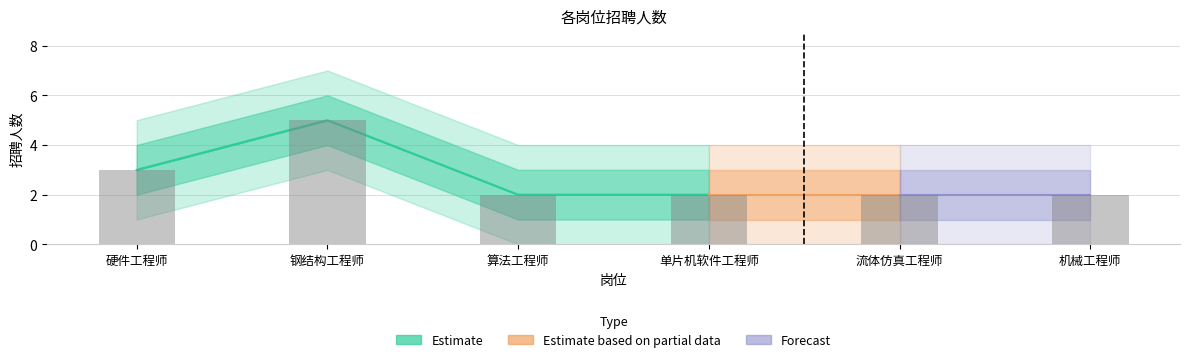

Count the values in the range 2 to 3.

5